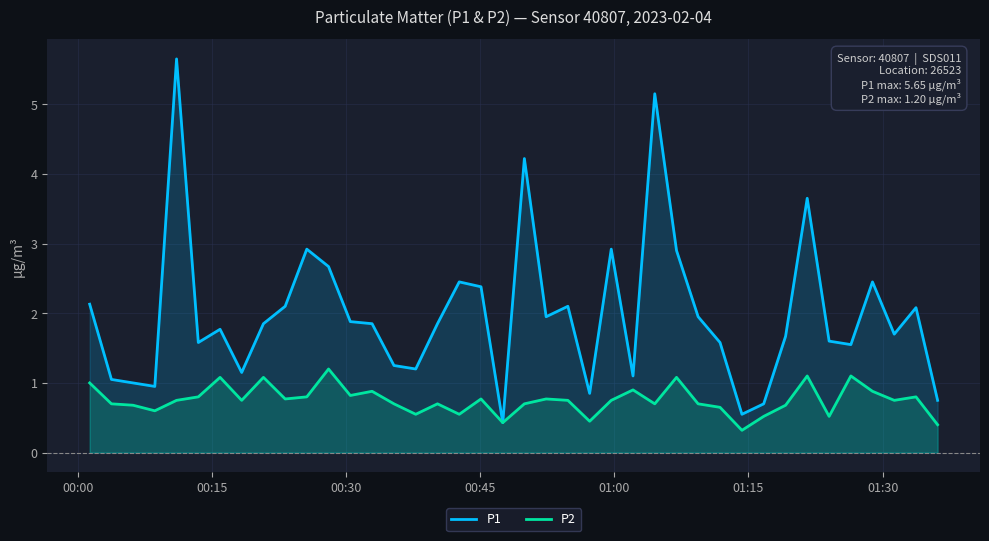

Which series has the largest total across all categories?

P1